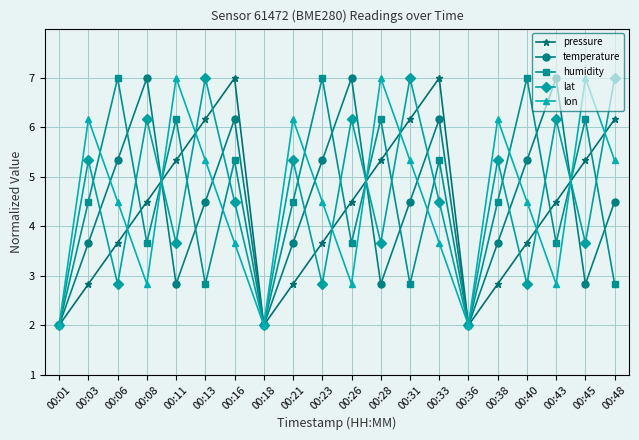

Which series changed the most between 00:36 and 00:48?

lat